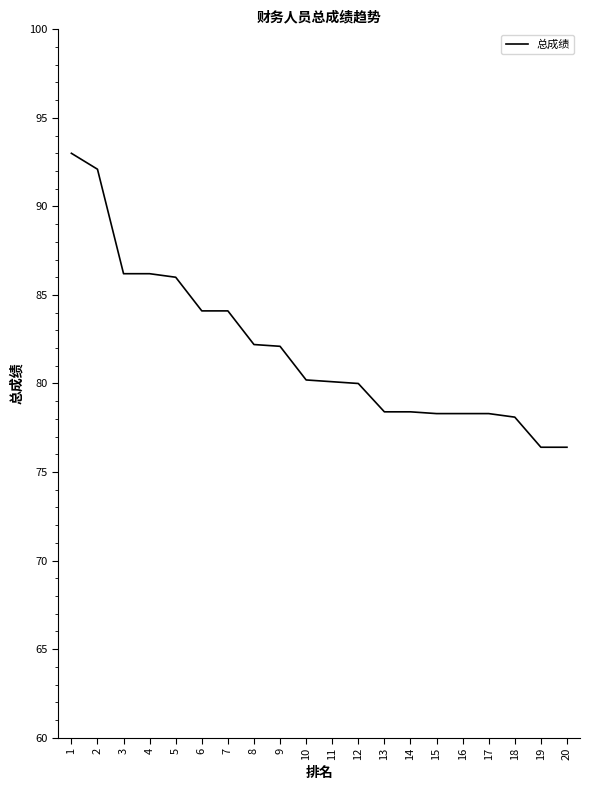

What is the difference between the values at 20 and 11?

3.7